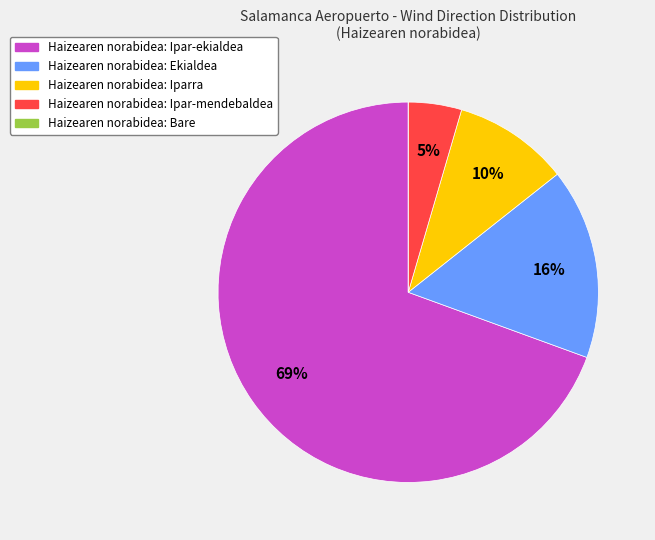

Is there any slice that represents more than half of the pie?

Yes